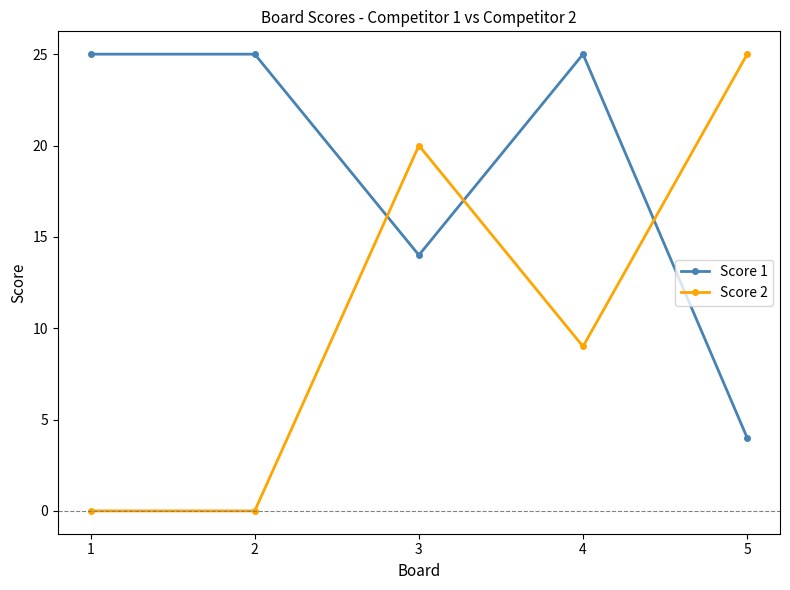

True or false: Score 1 and Score 2 intersect in this chart.

True